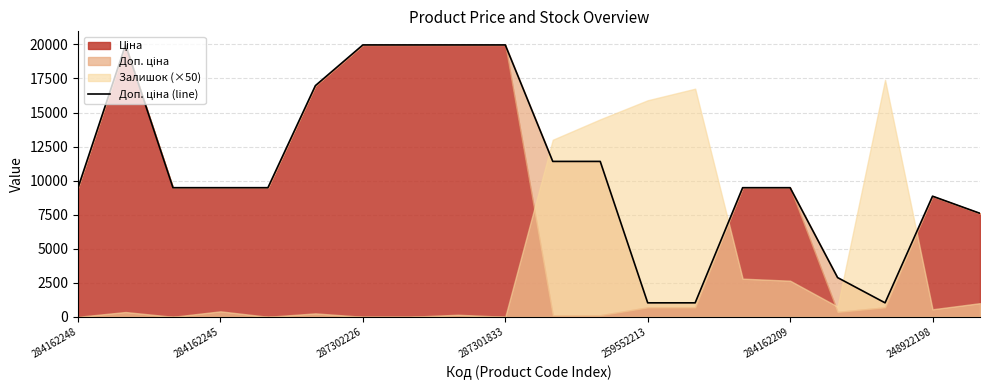

True or false: the data shows 19964.2 at 8.

True